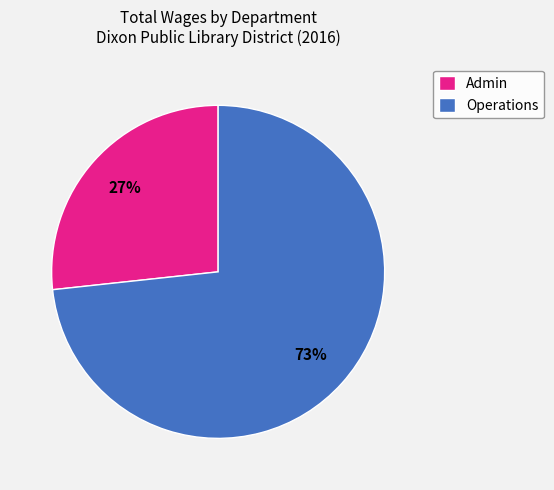

Between Operations and Admin, which is larger?

Operations